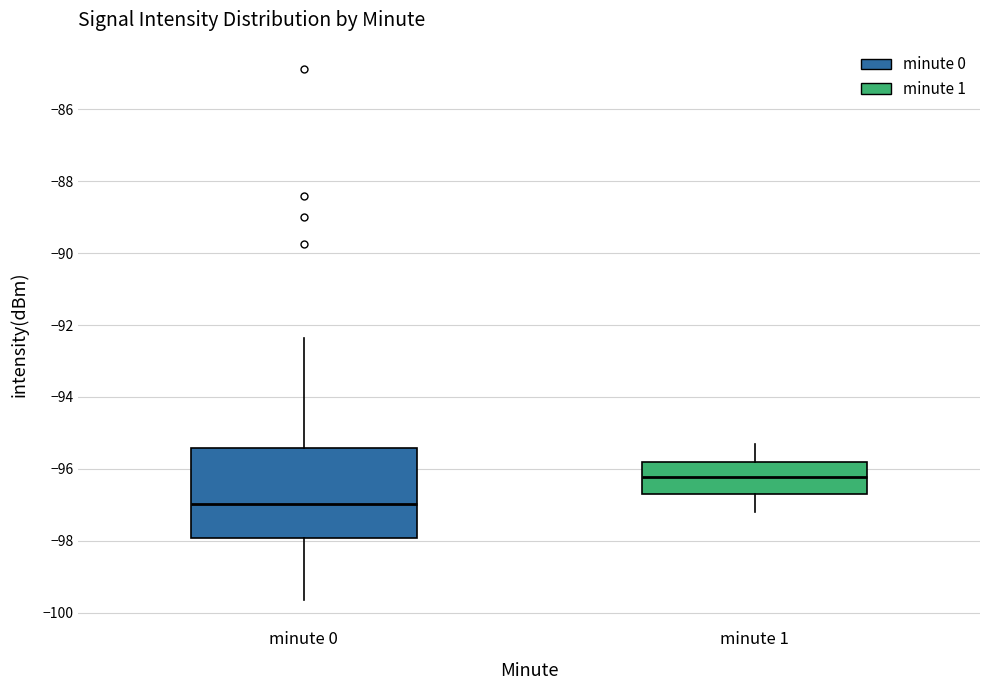

Which box has the lowest median line?

minute 0